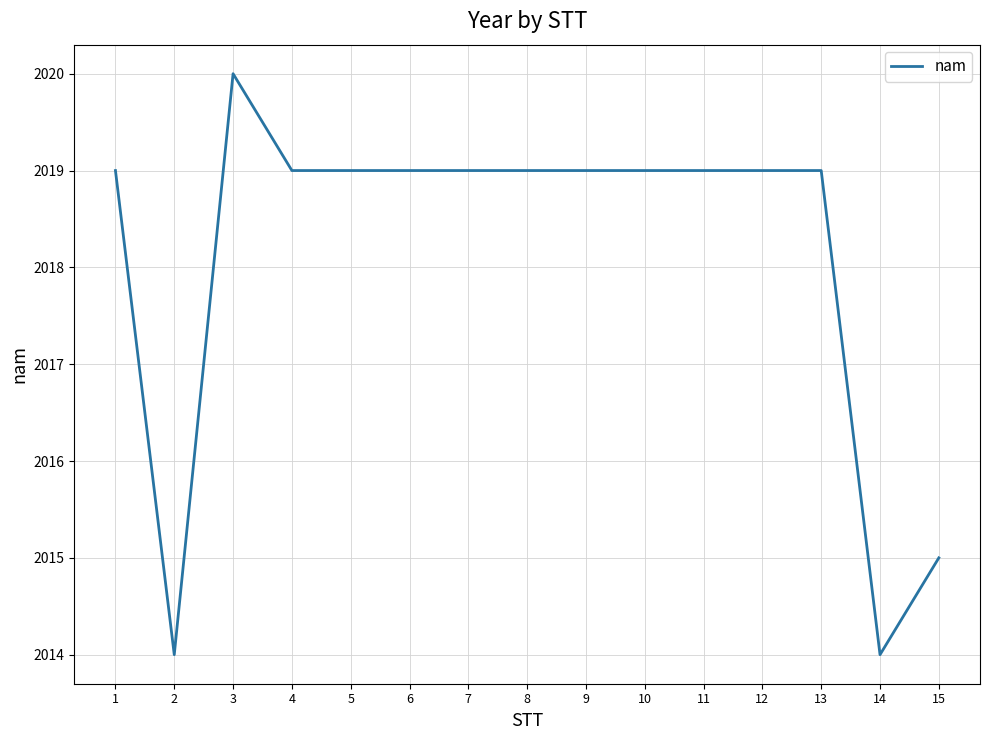

True or false: the data shows 3537 at 12.

False